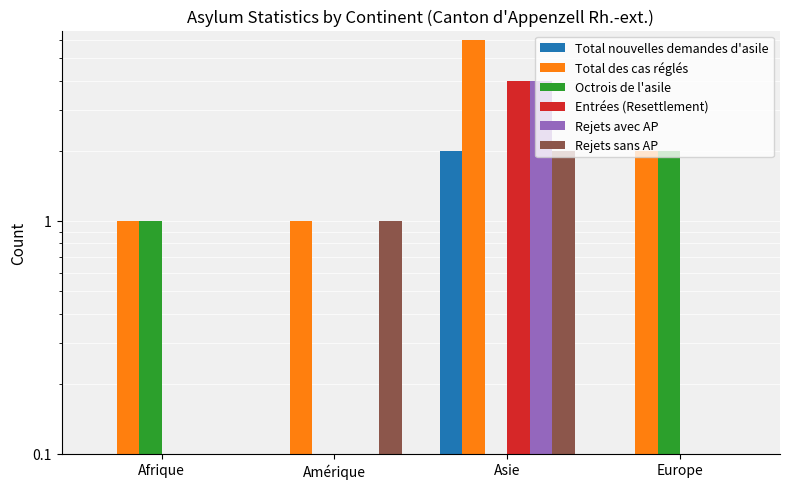

True or false: Octrois de l'asile has a value of 2 at Afrique.

False